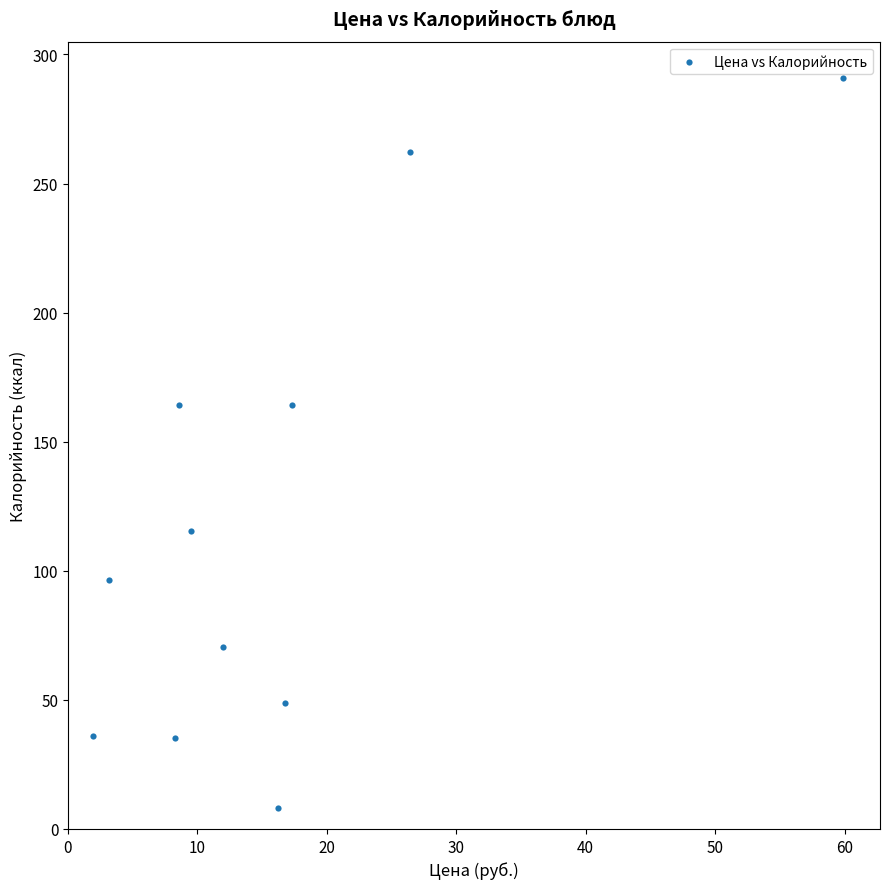

What is the average Y value?

117.4